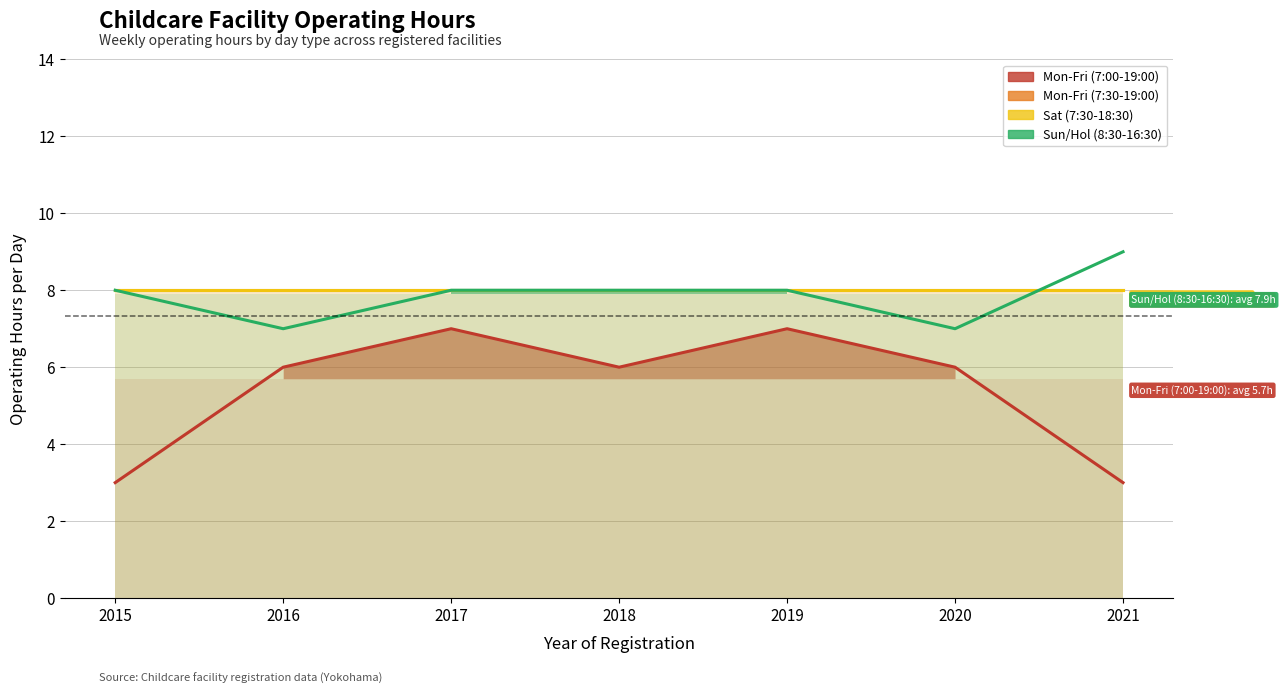

True or false: Mon-Fri (7:30-19:00) and Sat (7:30-18:30) intersect in this chart.

False